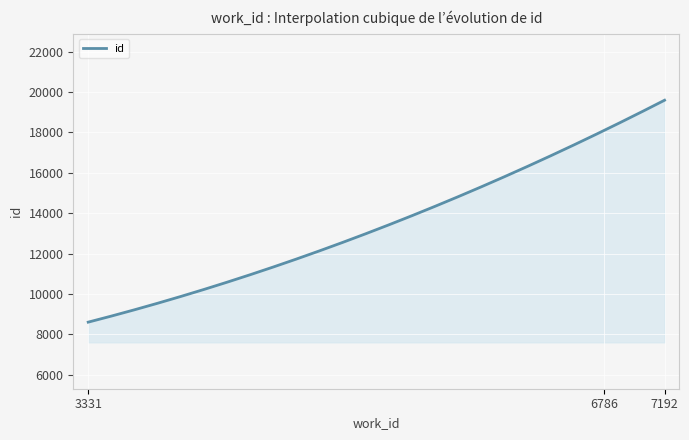

What is the smallest value displayed?

8601.0